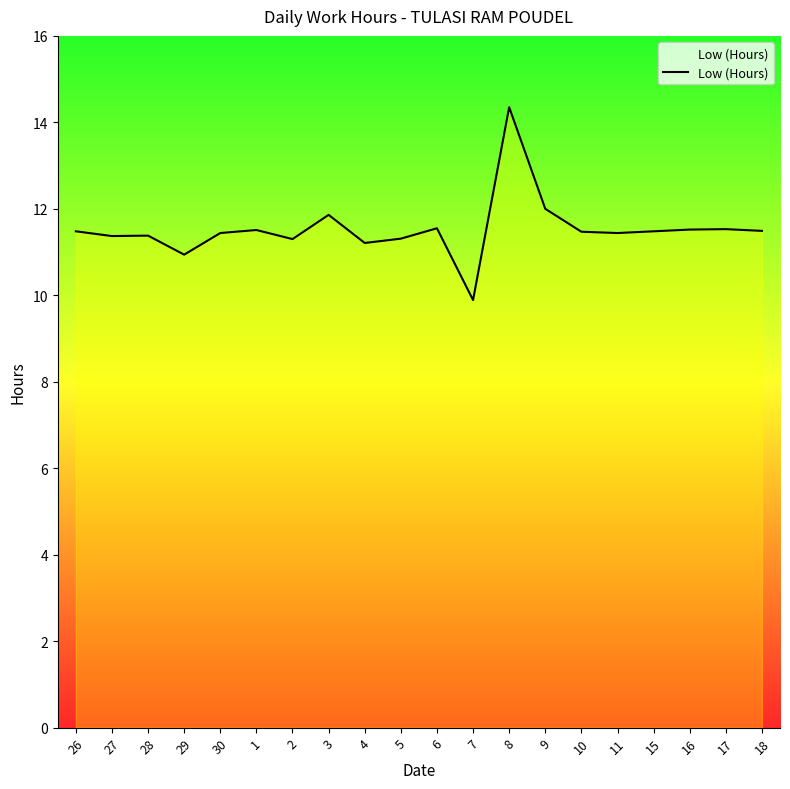

Is it true that the value at 18 is 16.4?

False